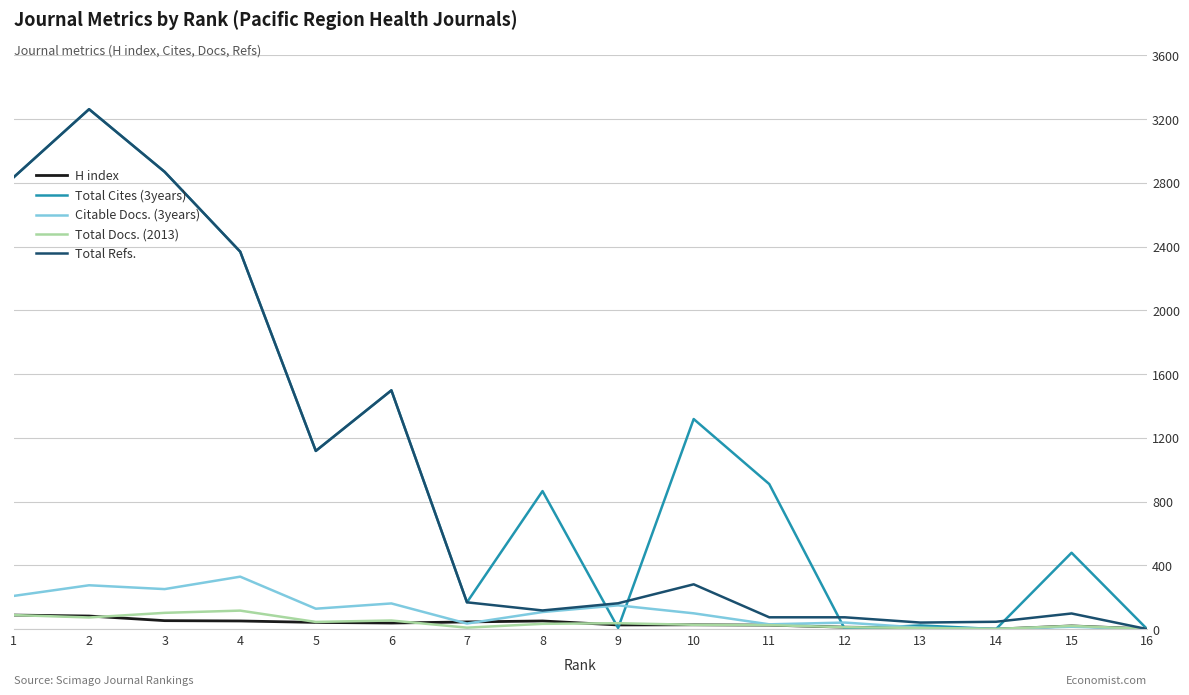

Which category has the highest value across all series?

2